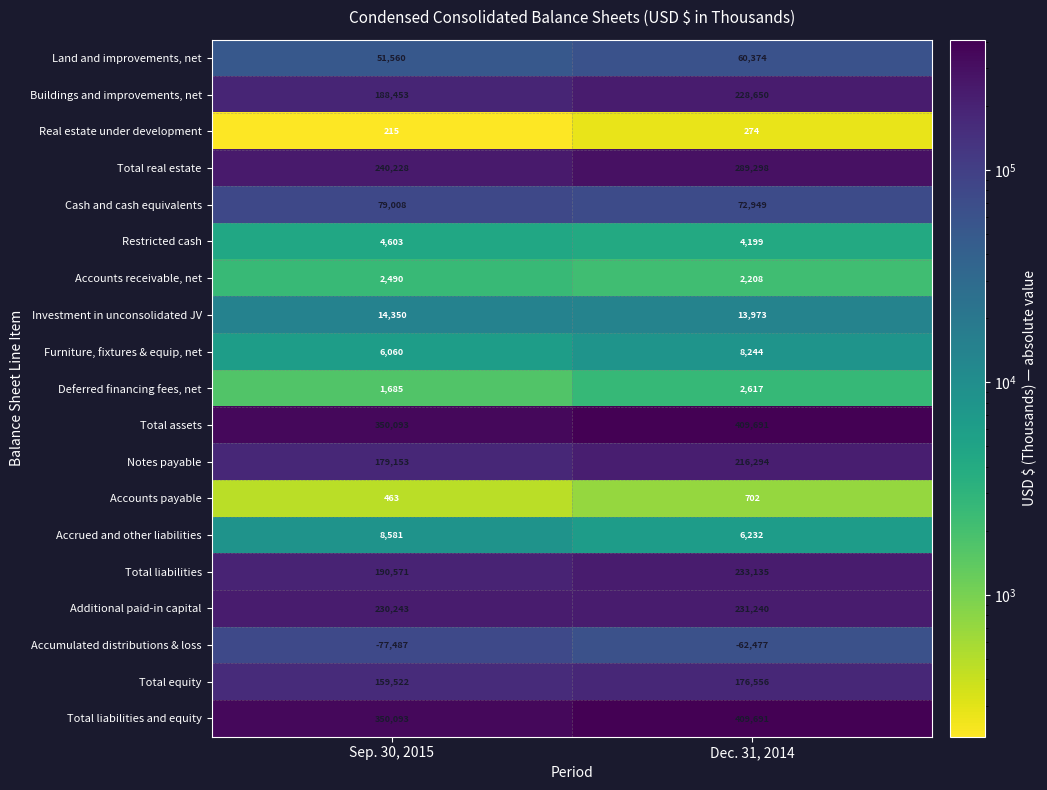

What is the maximum value for Accumulated distributions & loss?

-62477